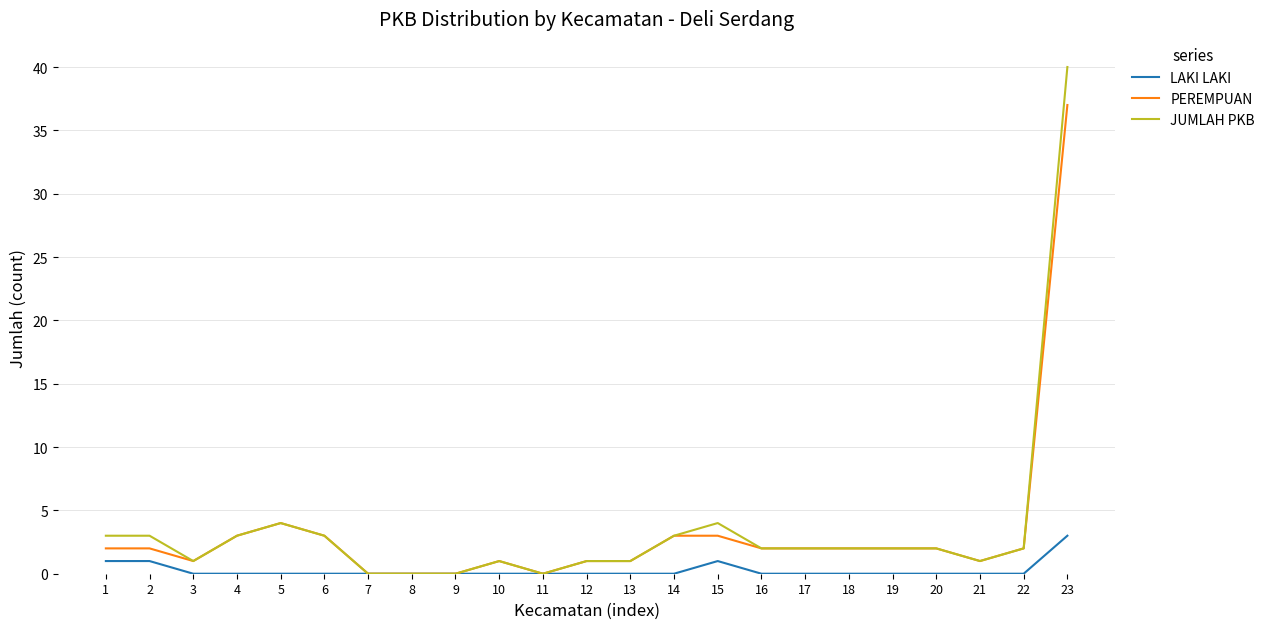

At which category is the sum across all series the highest?

23